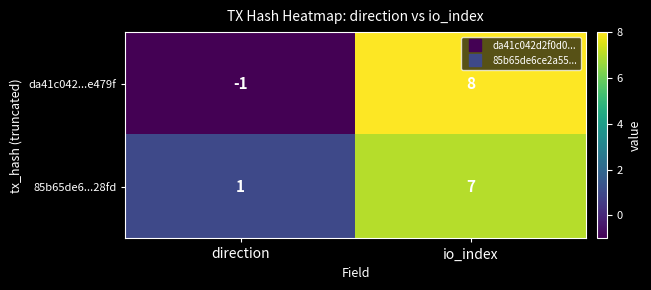

Reading right to left, transcribe all the data shown in this chart.

da41c042...e479f: 8	-1
85b65de6...28fd: 7	1